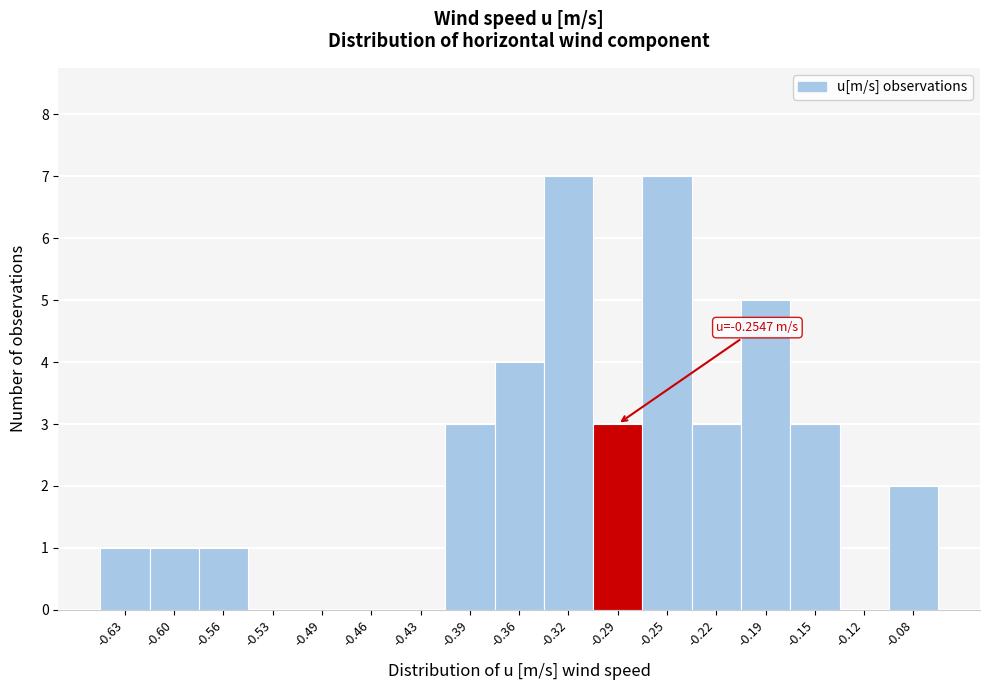

Reading right to left, what are all the values shown in this chart?

-0.08=2	-0.12=0	-0.15=3	-0.19=5	-0.22=3	-0.25=7	-0.29=3	-0.32=7	-0.36=4	-0.39=3	-0.43=0	-0.46=0	-0.49=0	-0.53=0	-0.56=1	-0.60=1	-0.63=1